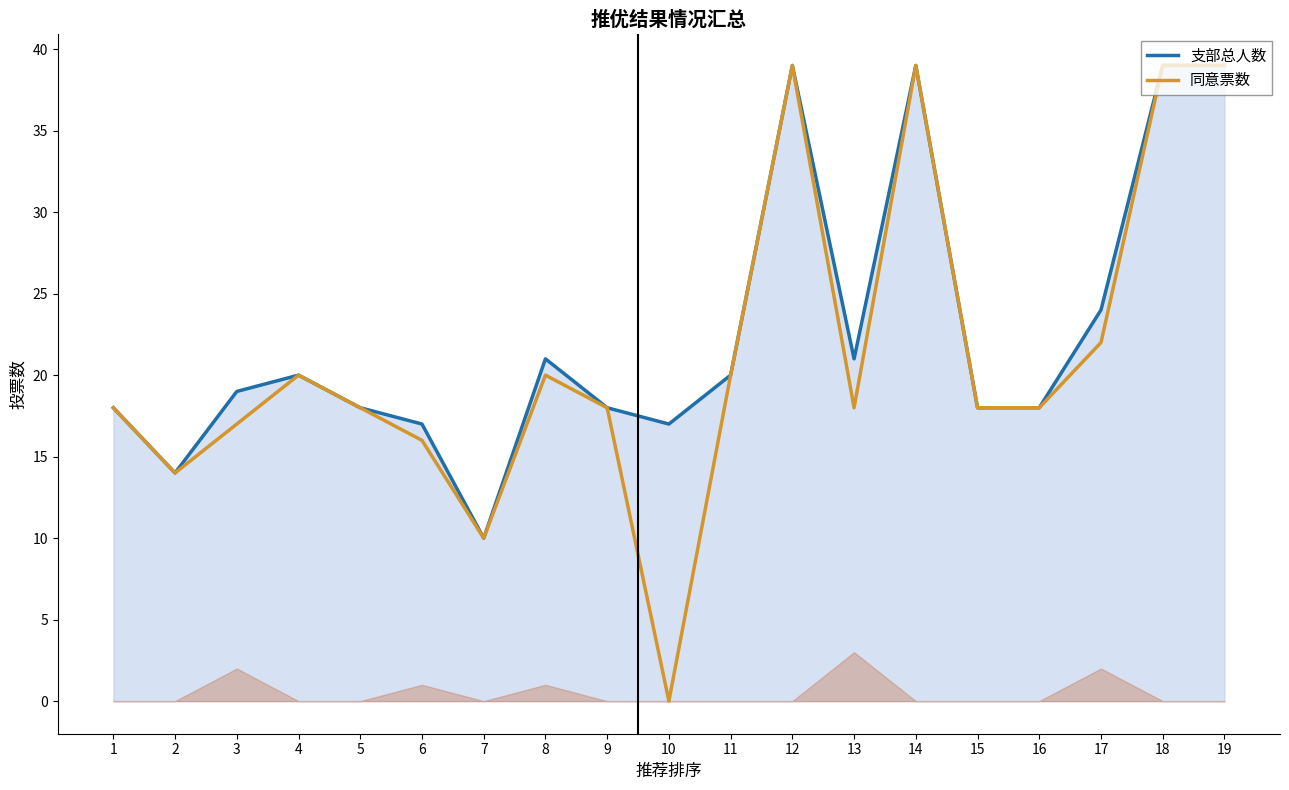

What are all the series names shown in the legend?

支部总人数, 同意票数